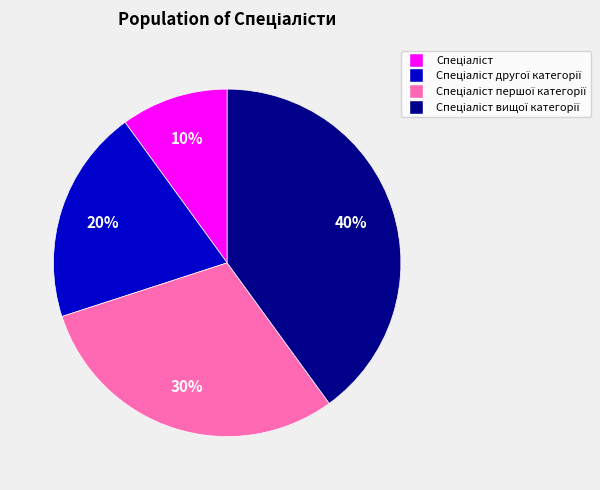

Does any single category account for the majority?

No